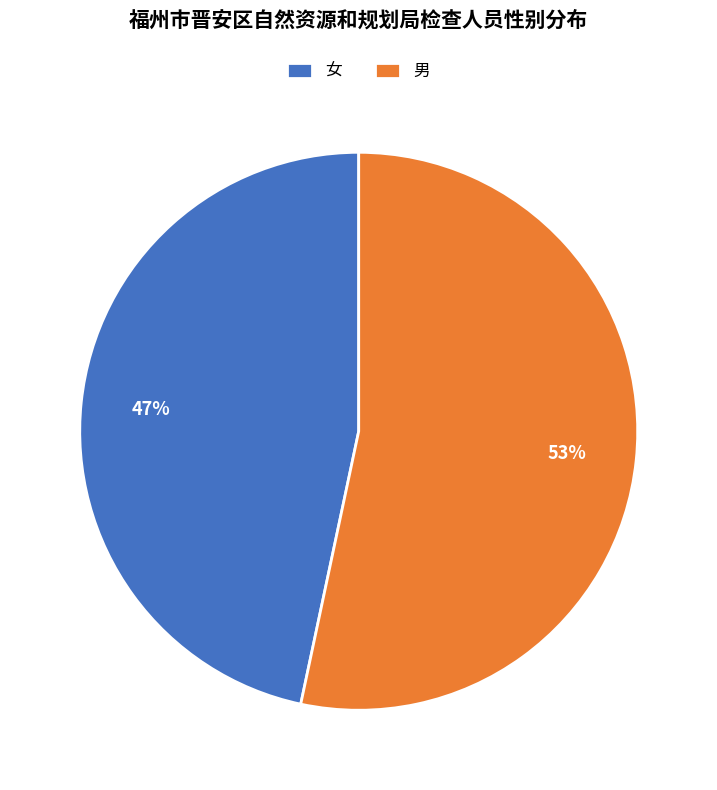

Is there a majority slice in this chart?

Yes